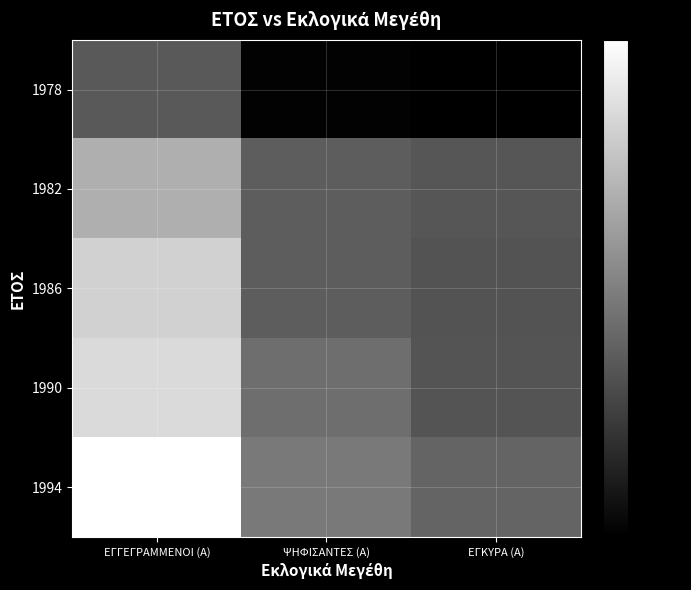

What is the total value across all series at ΨΗΦΙΣΑΝΤΕΣ (Α)?

2889